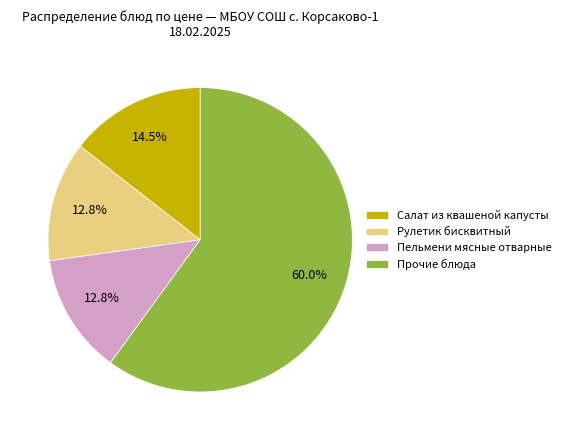

Is there any slice that represents more than half of the pie?

Yes